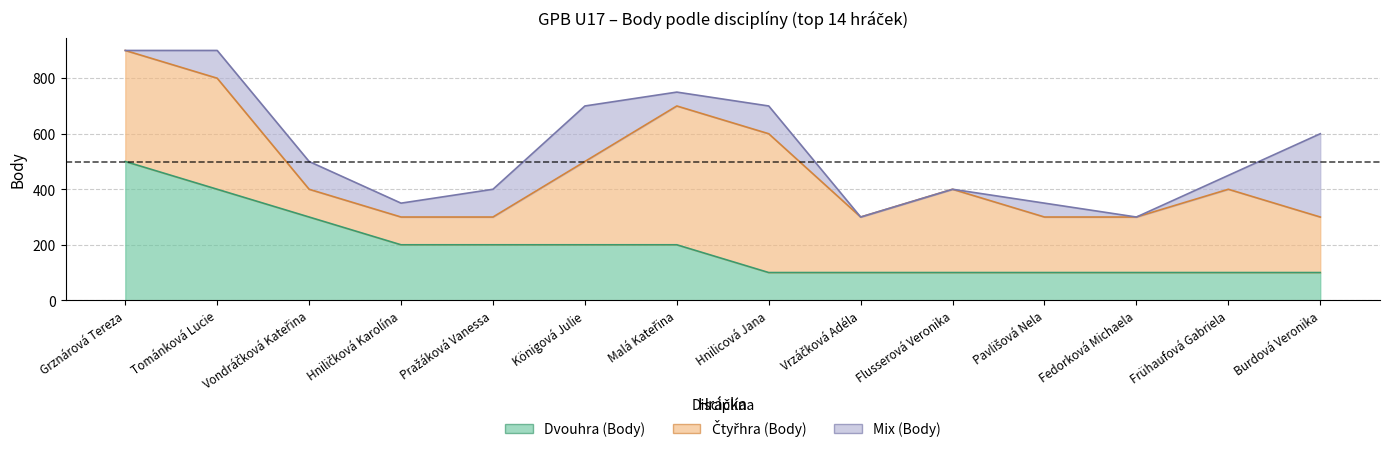

Rank the series by their maximum value, from lowest to highest.

Mix (Body), Dvouhra (Body), Čtyřhra (Body)